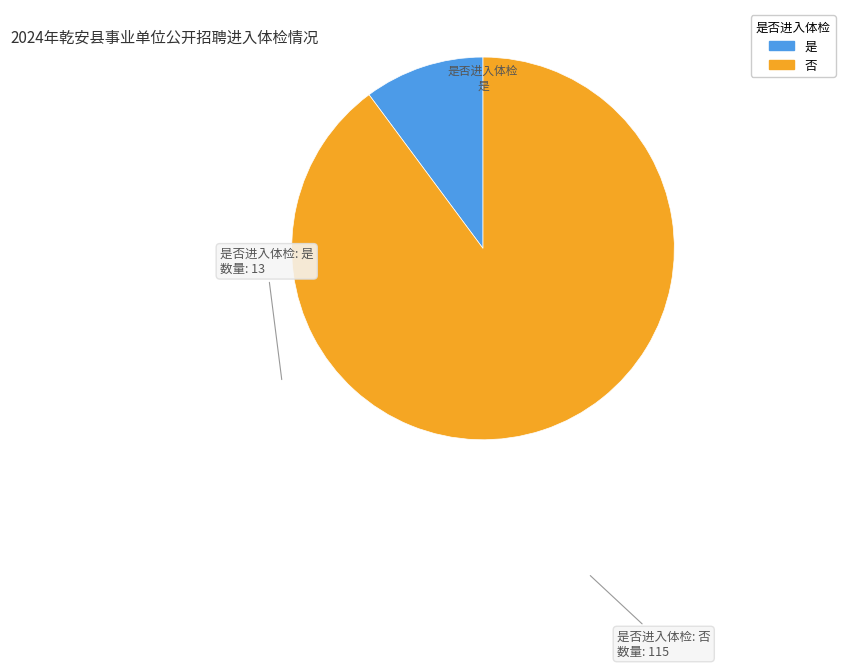

Does any single category account for the majority?

Yes